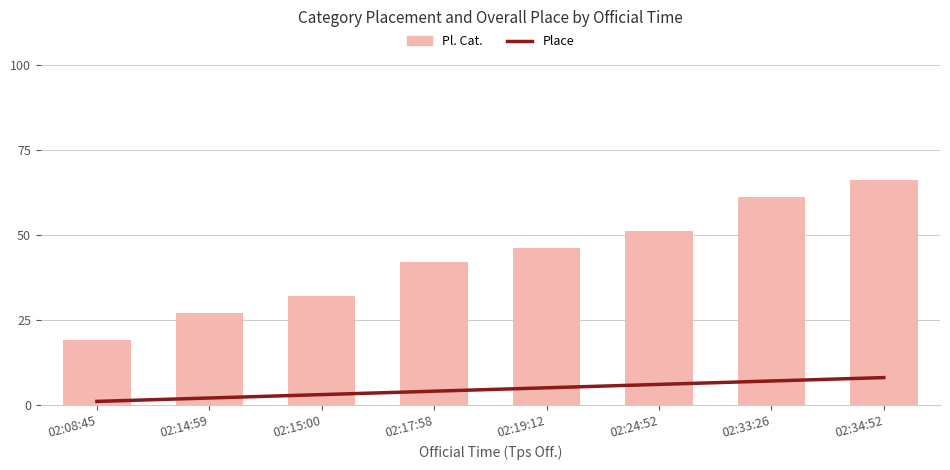

True or false: the data shows 27 at 02:14:59.

True